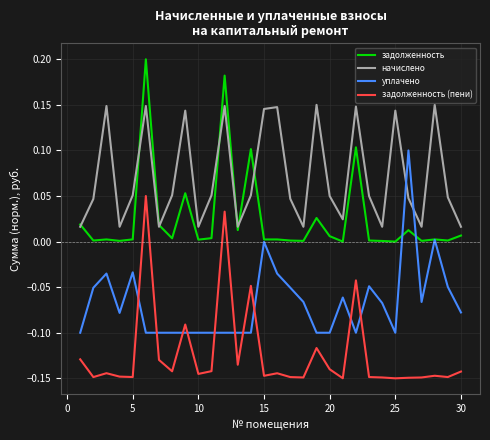

List the series in order of their peak value, highest first.

задолженность, начислено, уплачено, задолженность (пени)